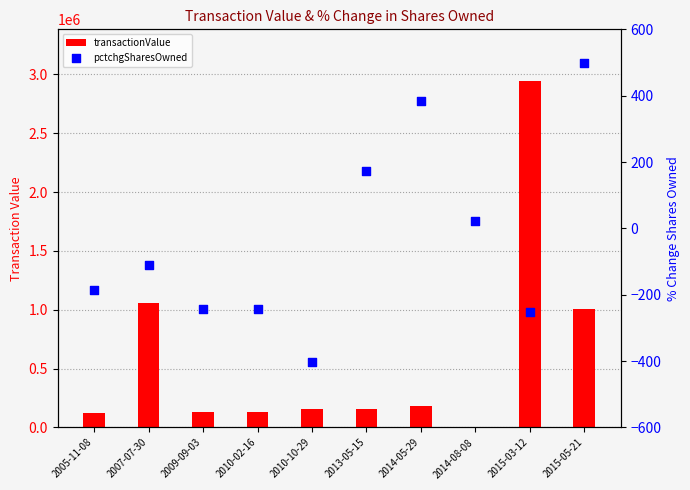

At how many categories does at least one series exceed 2056195?

1